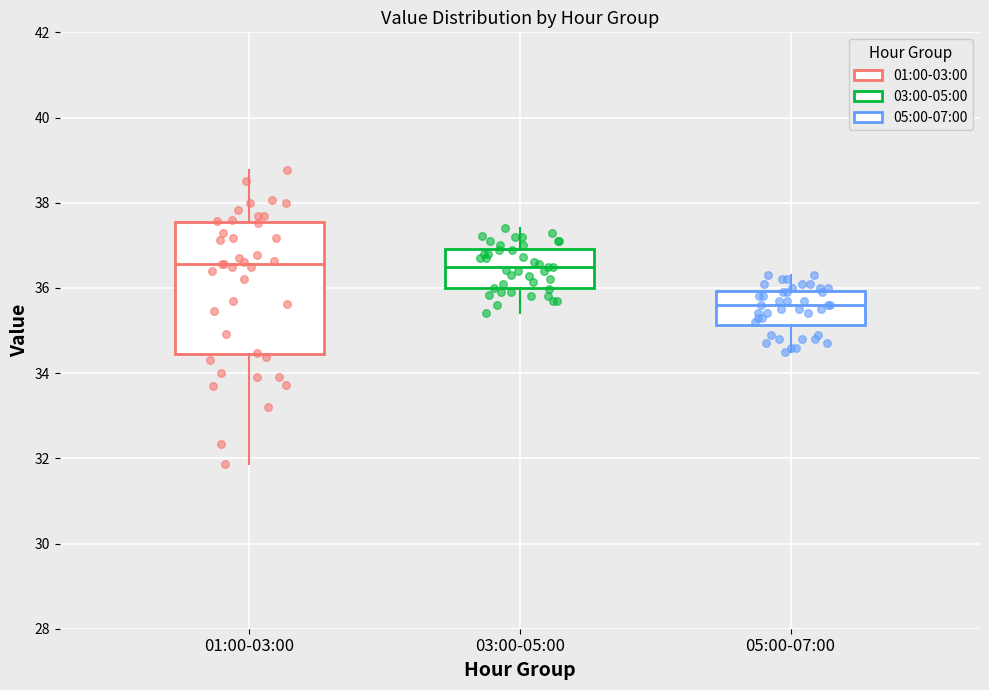

Reading left to right, read every box against the y-axis: the position of its median line, the range the box covers, and the ends of its whiskers. The values are not printed on the chart, so give them approximately, as read against the axis.

01:00-03:00: median 36.6, box 34.4 to 37.6, whiskers 31.8 to 38.8
03:00-05:00: median 36.6, box 36.0 to 37.0, whiskers 35.4 to 37.4
05:00-07:00: median 35.6, box 35.2 to 36.0, whiskers 34.6 to 36.4